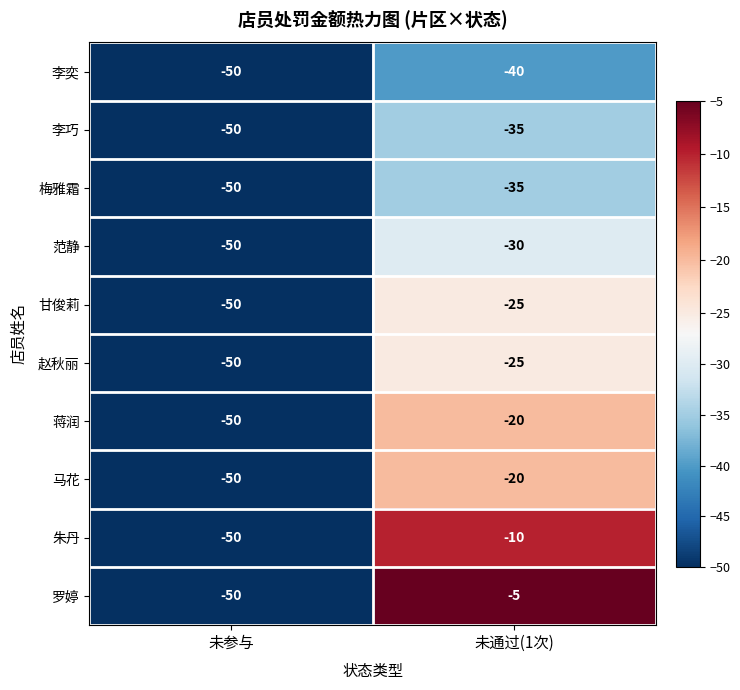

At which label does 李巧 reach its peak?

未通过(1次)